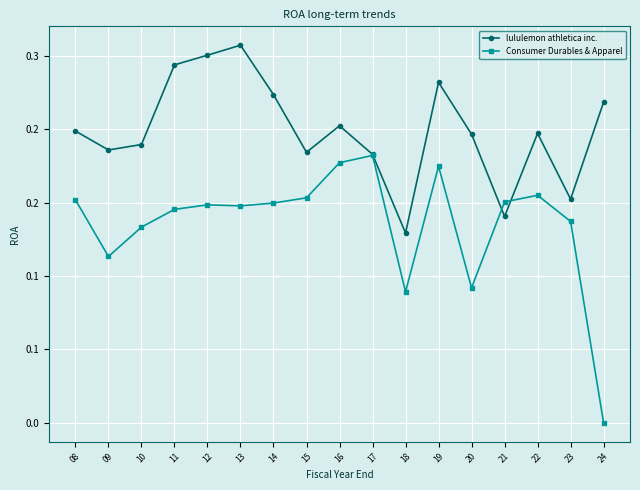

Rank the series at 24 from lowest to highest value.

Consumer Durables & Apparel, lululemon athletica inc.